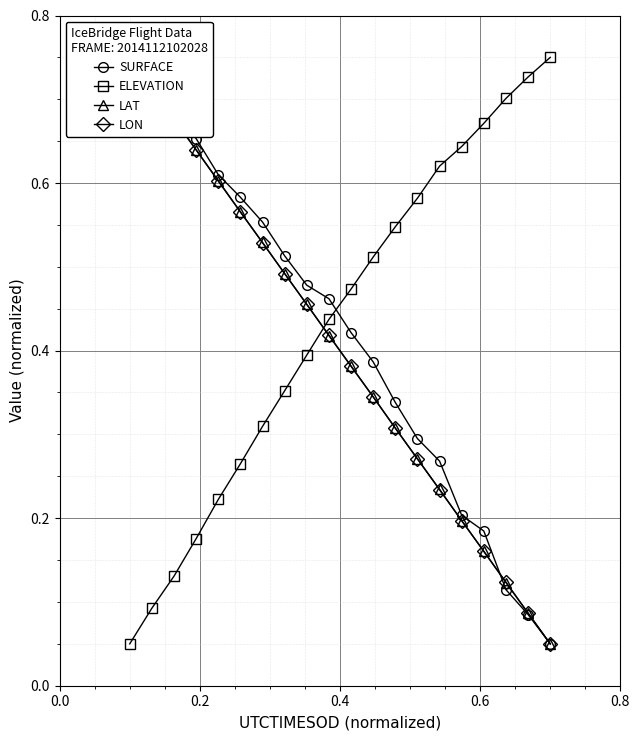

True or false: ELEVATION has more than 1 points higher than both neighbors.

False